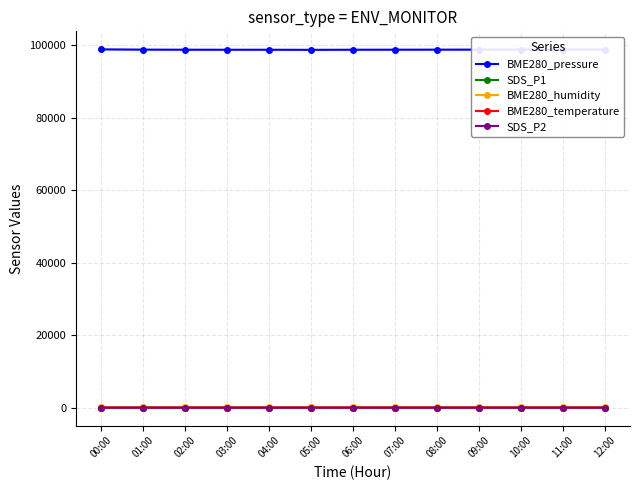

What is the highest value of the SDS_P2 series?

10.6